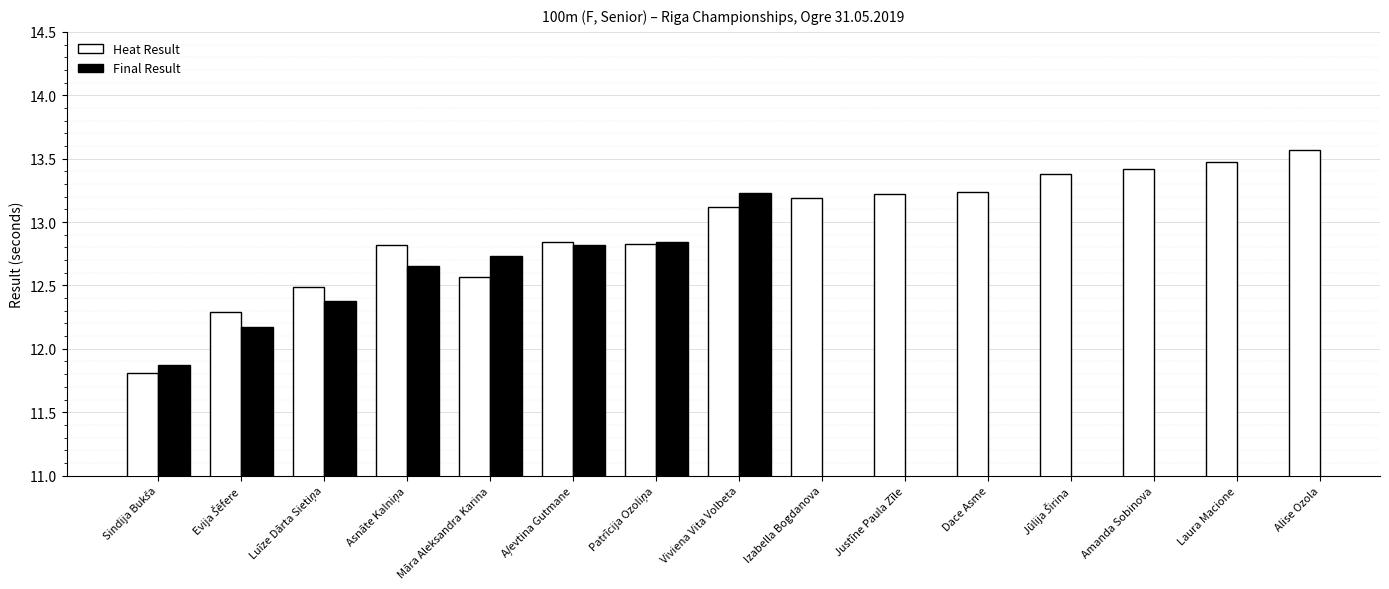

Where is Heat Result nearest to the value 12?

Sindija Bukša